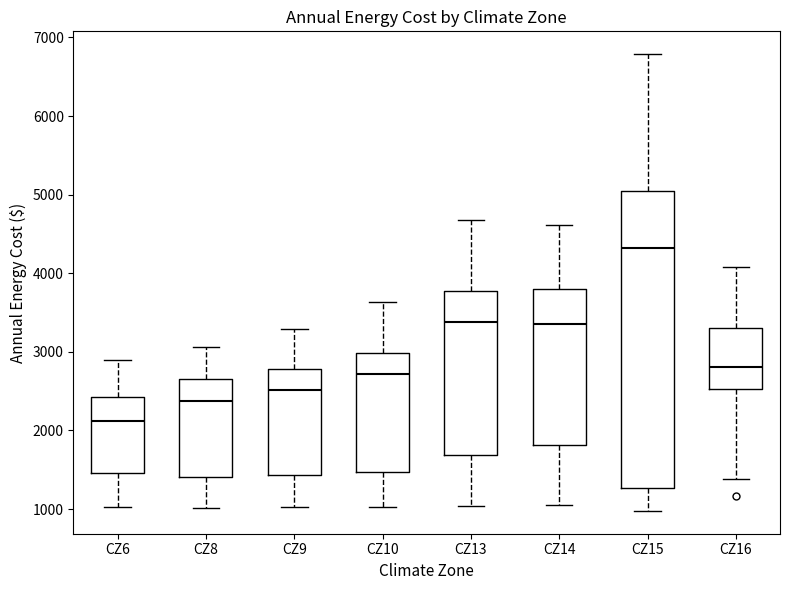

Which box is the tallest, from its lower edge to its upper edge?

CZ15